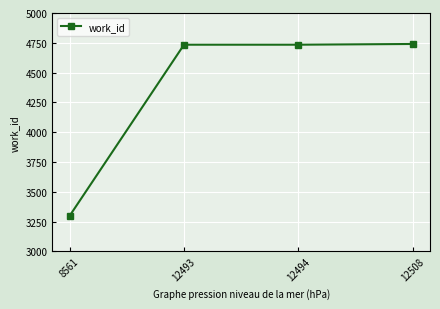

True or false: there are more than 1 points higher than both neighbors.

False